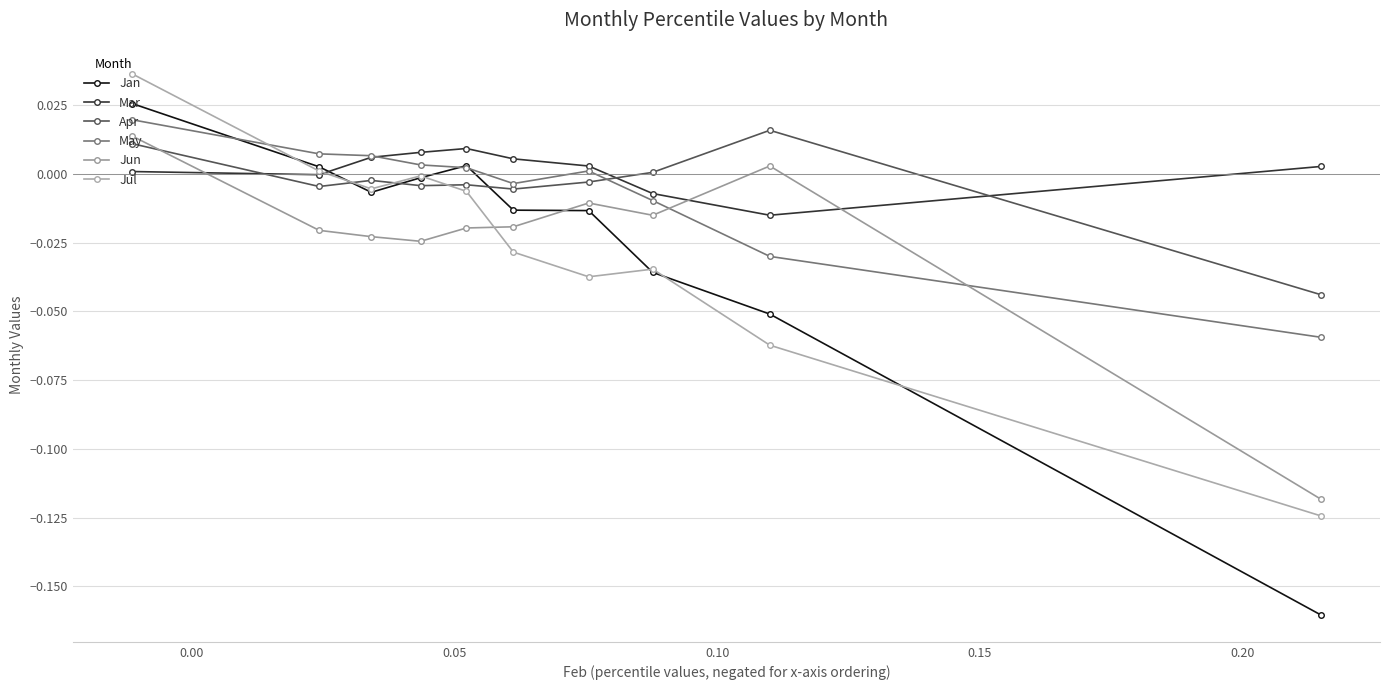

True or false: Mar and Jun intersect in this chart.

True